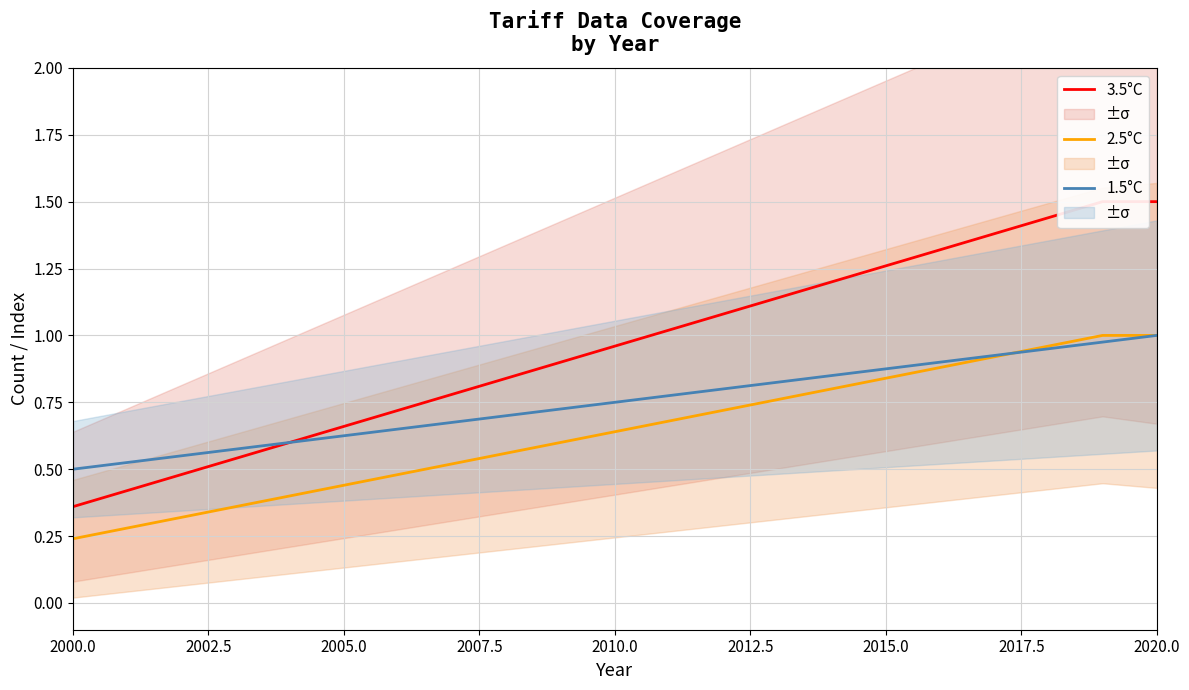

What is the value of the 3.5°C point at the 18th from the left?

1.4